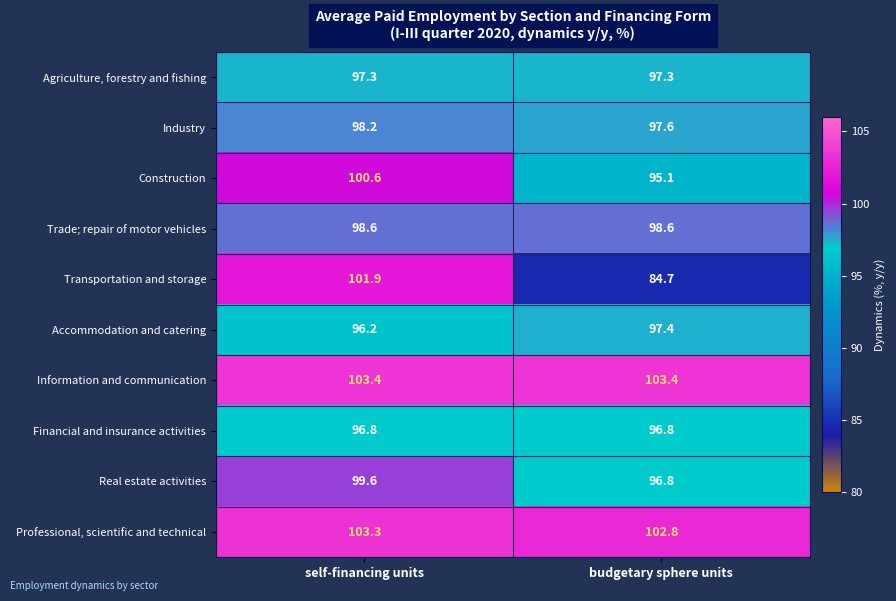

Is it true that Transportation and storage equals 54.6 at self-financing units?

False